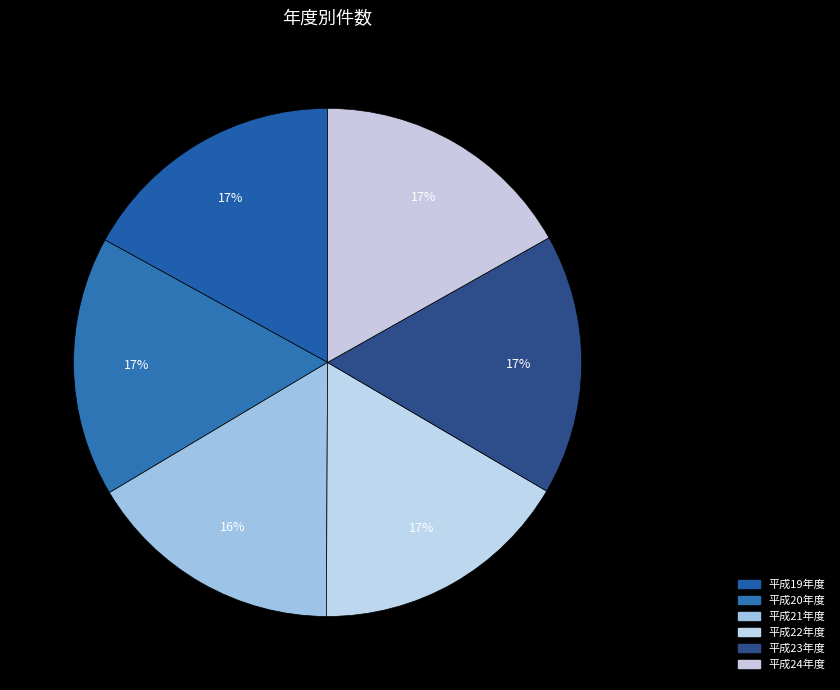

What is the change in value from 平成21年度 to 平成23年度?

+4856